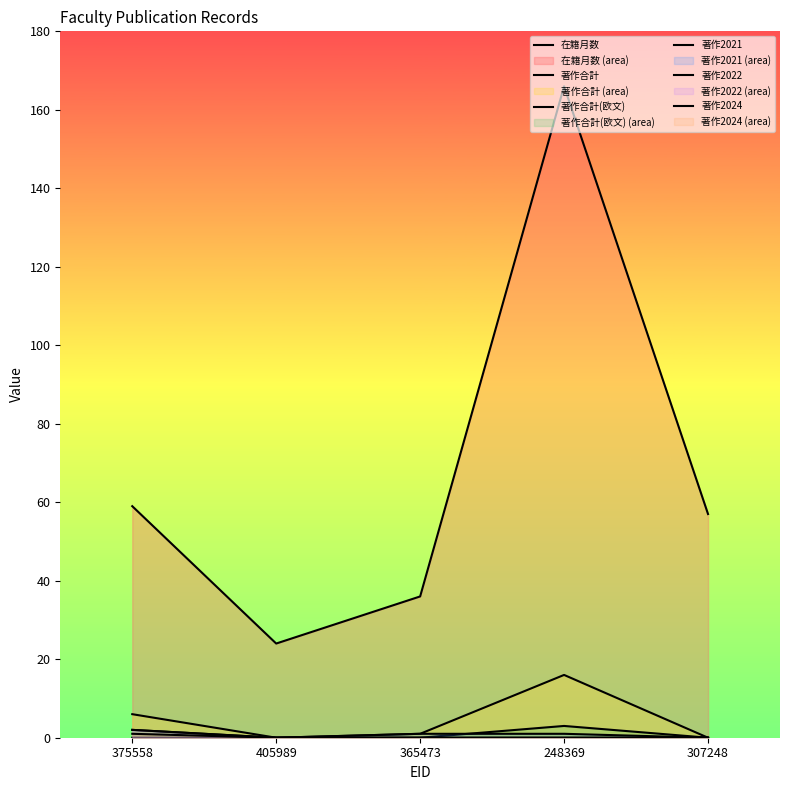

How many lines are shown in the chart?

6